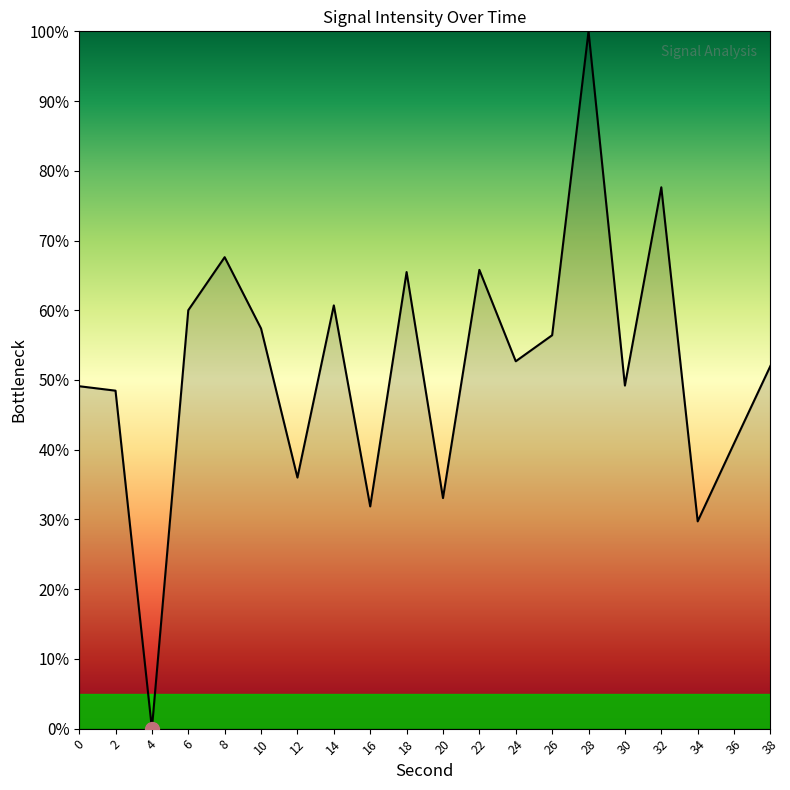

True or false: the data shows 93.5 at 24.

False